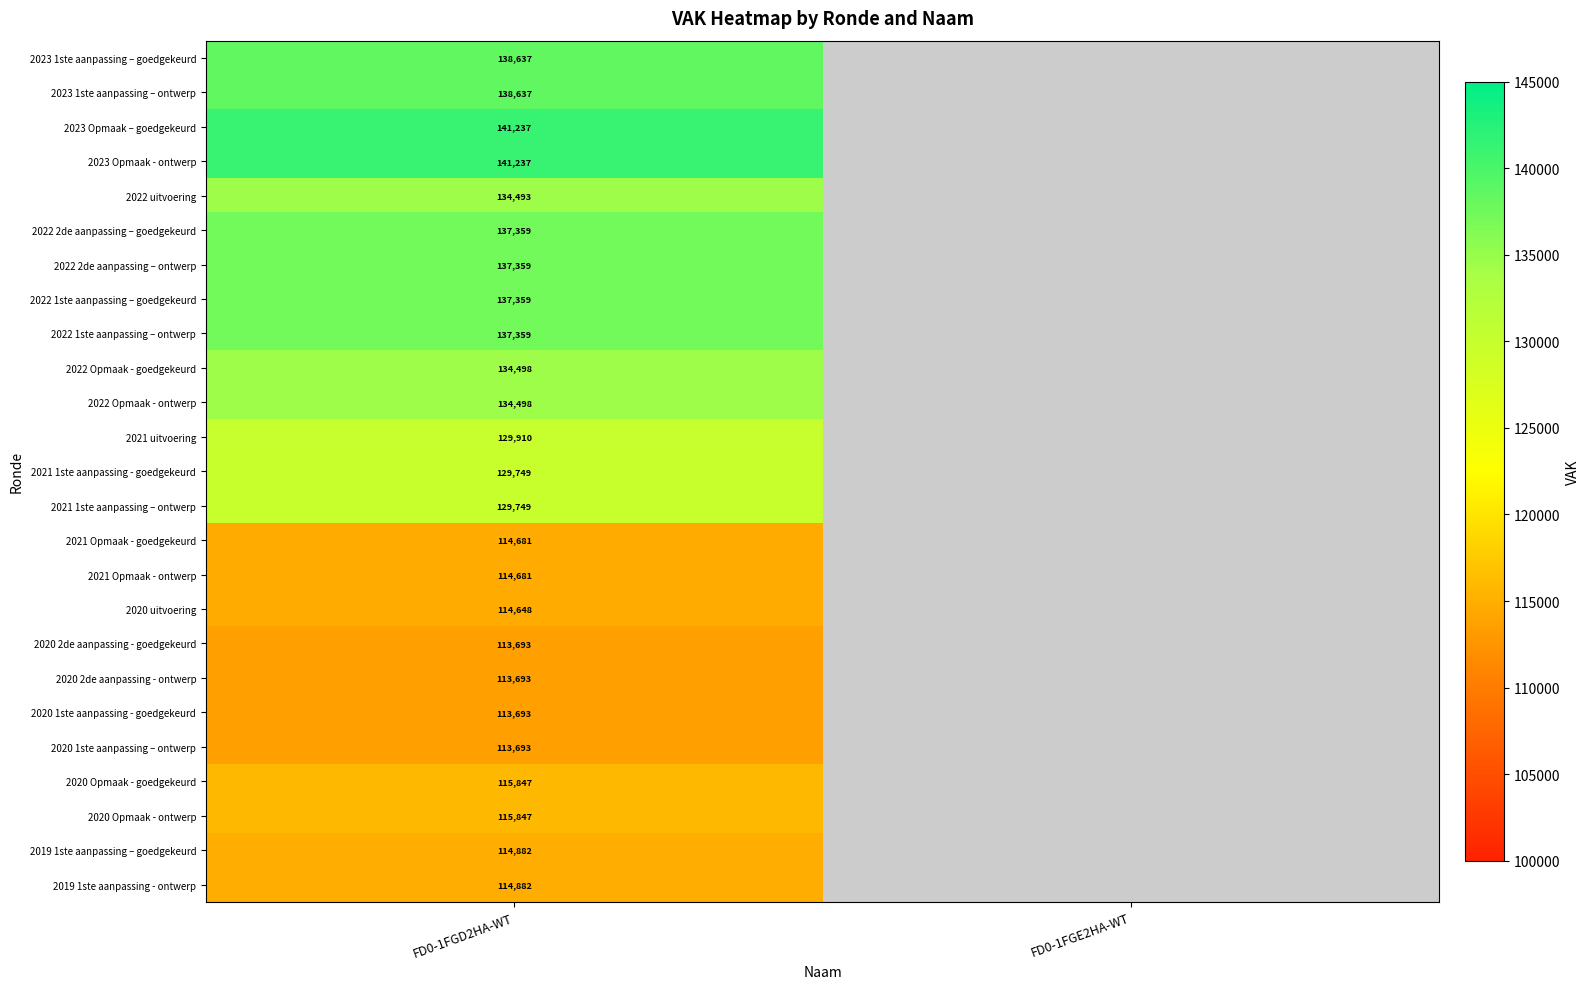

The 2021 1ste aanpassing – ontwerp series shows 129749 at FD0-1FGD2HA-WT. True or false?

True